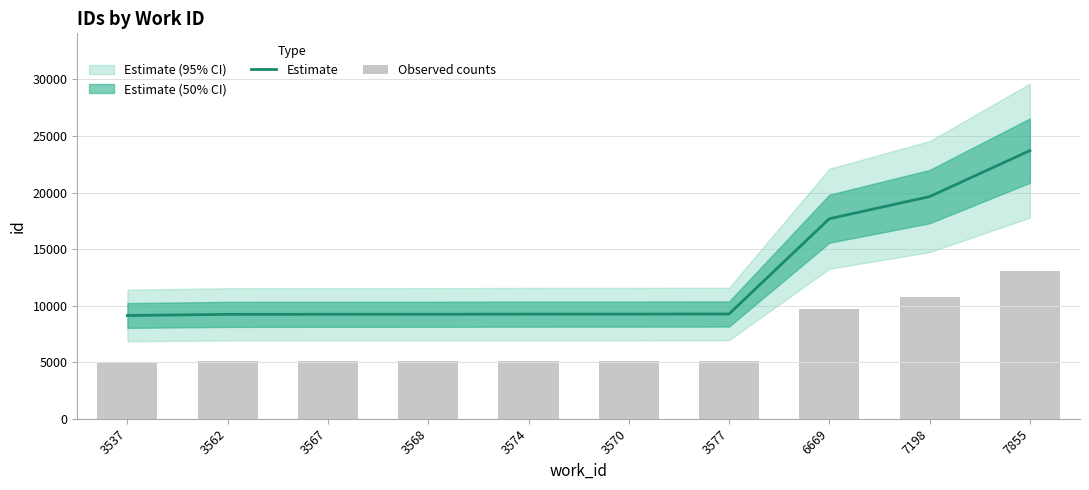

Reading left to right, what are all the values shown in this chart?

Estimate: 9128.0	9227.0	9235.0	9236.0	9249.0	9251.0	9262.0	17682.0	19638.0	23703.0
Observed counts: 5020.4	5074.9	5079.2	5079.8	5087.0	5088.1	5094.1	9725.1	10800.9	13036.7